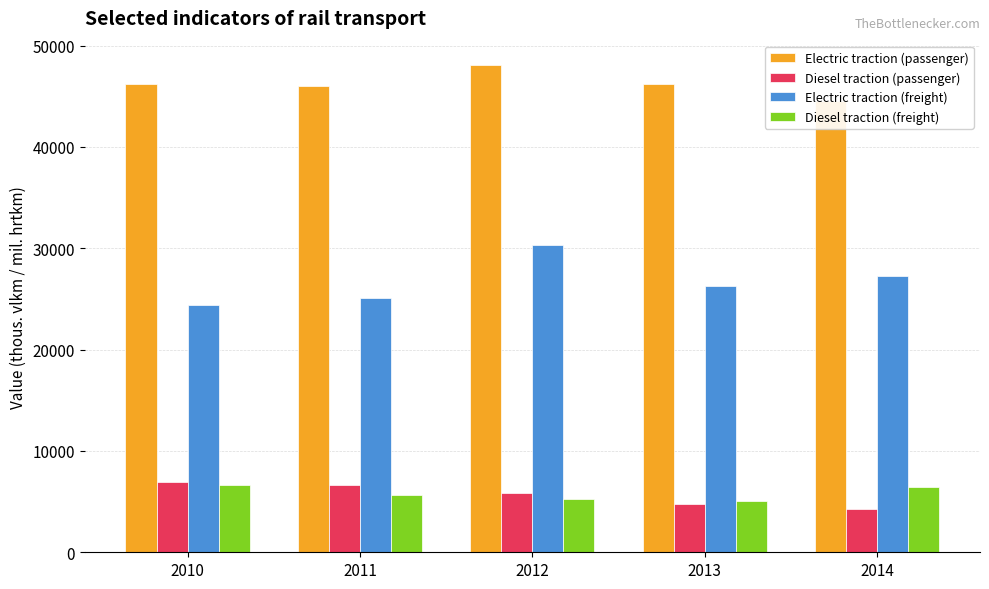

What is the sum of the Diesel traction (freight) values at 2012 and 2014?

11696.3